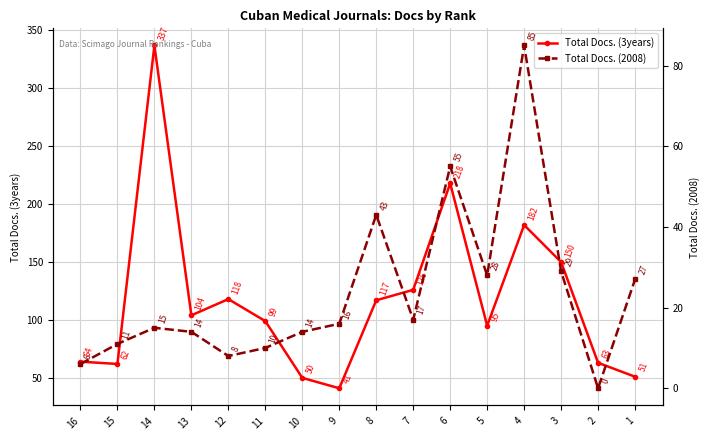

Reading left to right, extract all data points from this chart.

Total Docs. (3years): 16=64	15=62	14=337	13=104	12=118	11=99	10=50	9=41	8=117	7=126	6=218	5=95	4=182	3=150	2=63	1=51
Total Docs. (2008): 16=6	15=11	14=15	13=14	12=8	11=10	10=14	9=16	8=43	7=17	6=55	5=28	4=85	3=29	2=0	1=27